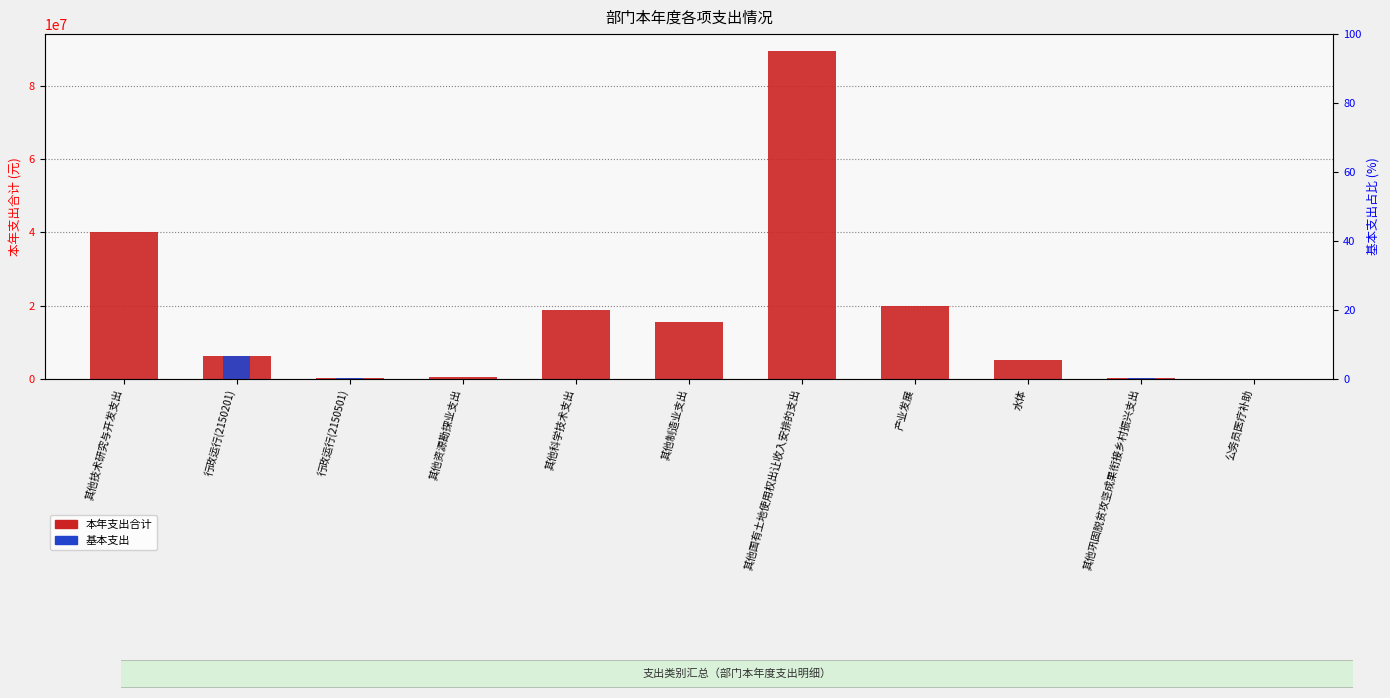

At how many categories does at least one series exceed 51536916?

1